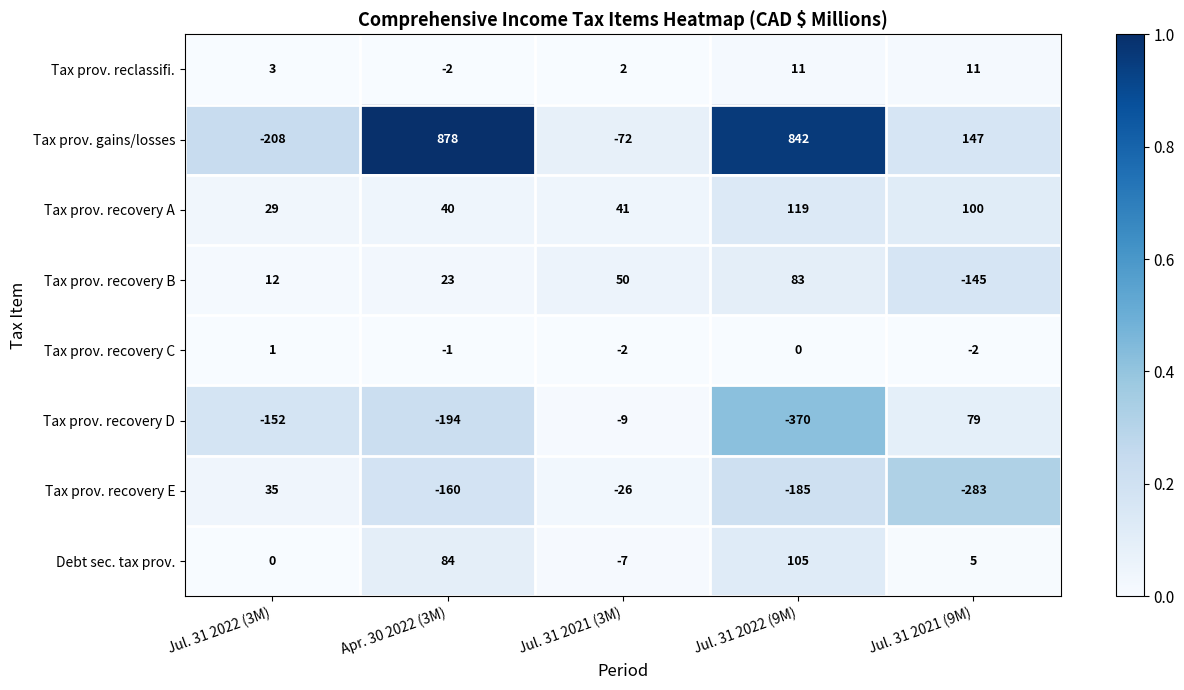

At how many categories does at least one series exceed 0?

5